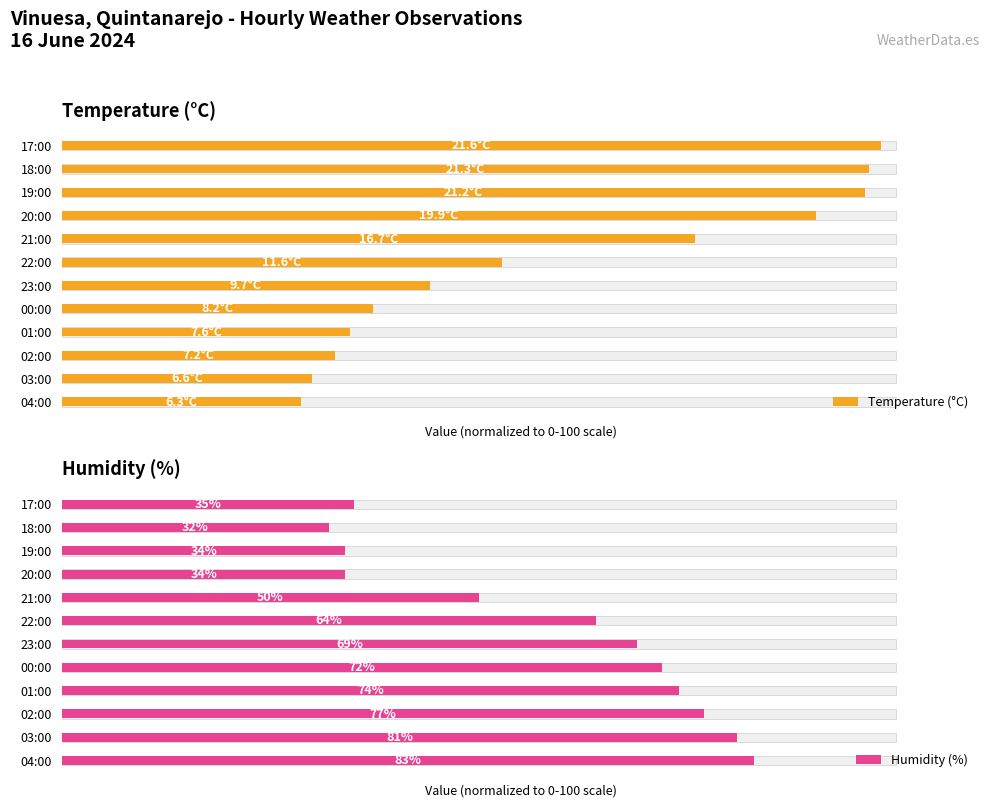

Which series has the largest total across all categories?

Temperature (°C)